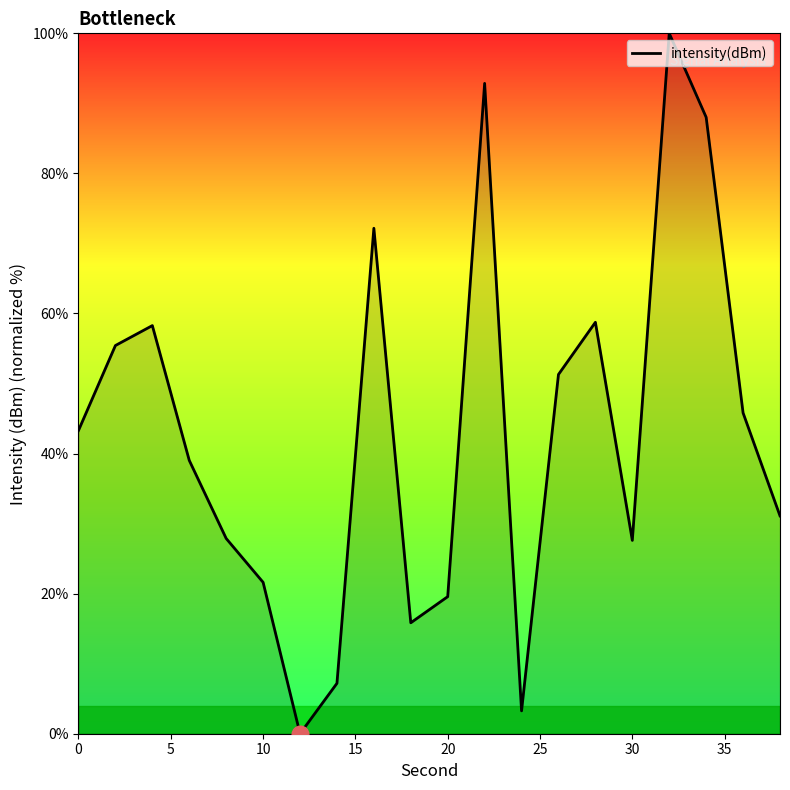

True or false: there are more than 2 points higher than both neighbors.

True